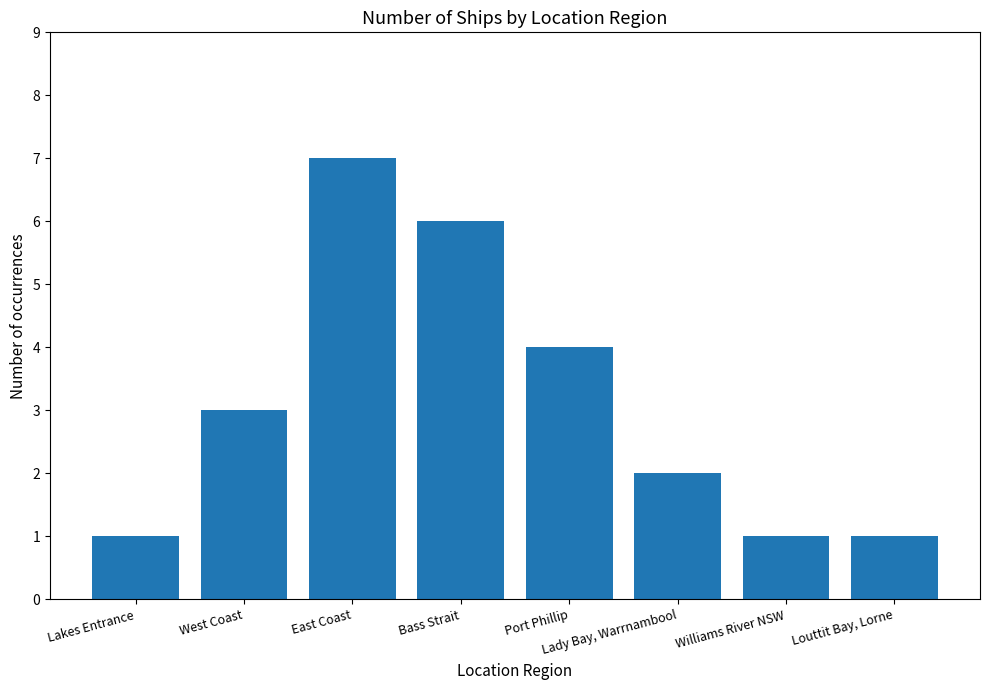

Does the chart contain any negative values?

No